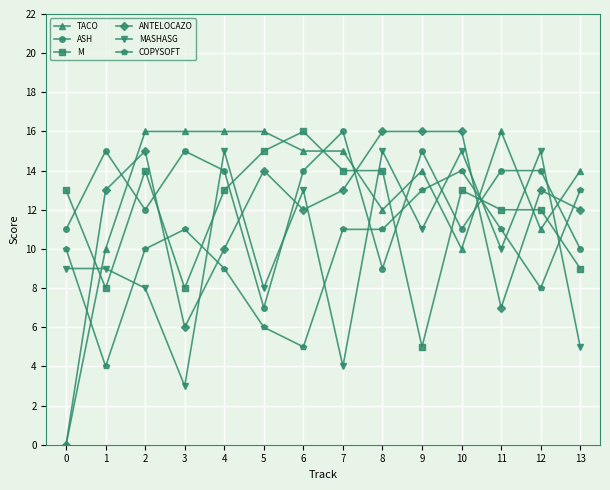

How many distinct data groups are displayed?

6